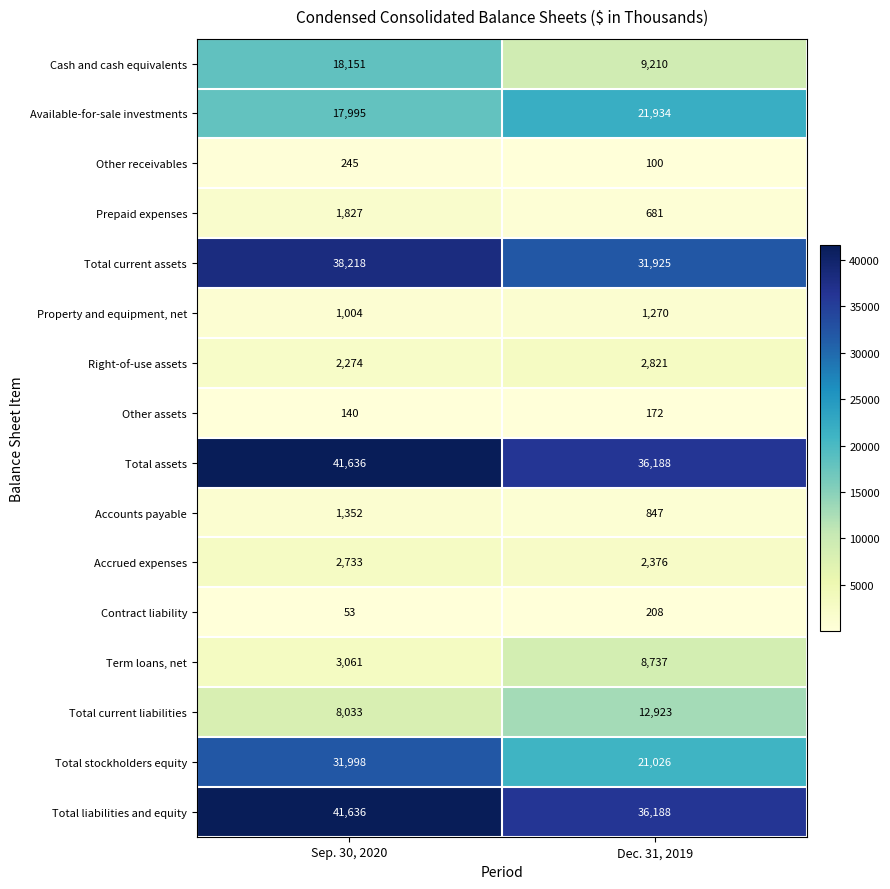

What is the sum of all Total current liabilities values?

20956